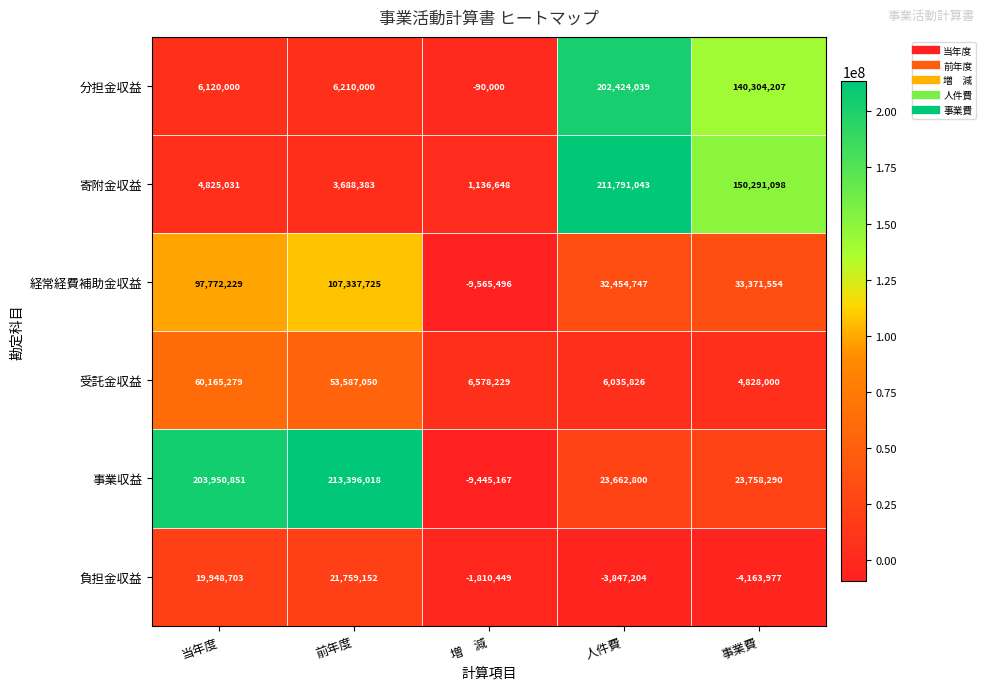

Which series has the largest range (max minus min)?

事業収益